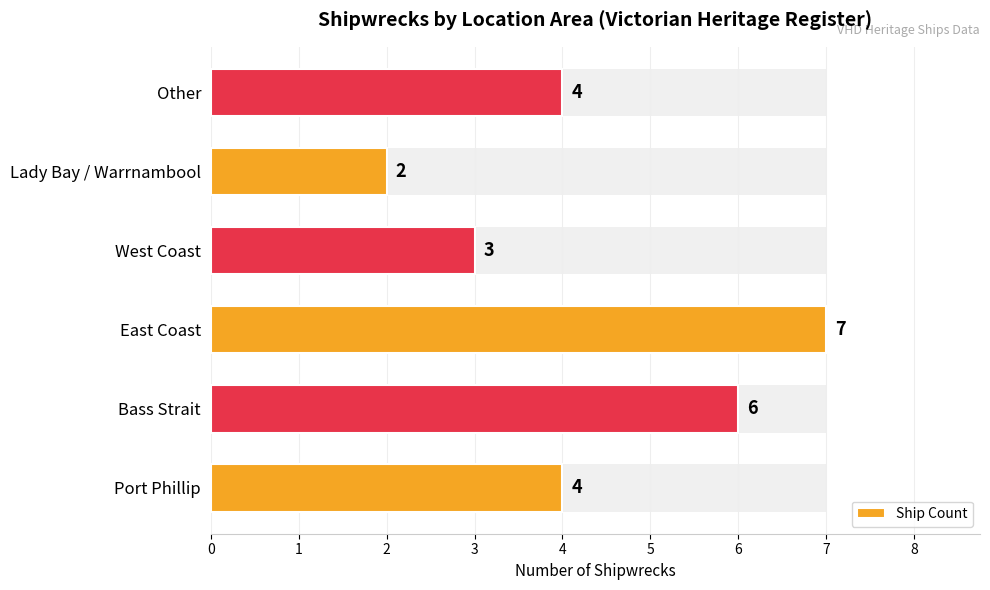

Rank the categories by value from highest to lowest.

East Coast, Bass Strait, Port Phillip, Other, West Coast, Lady Bay / Warrnambool